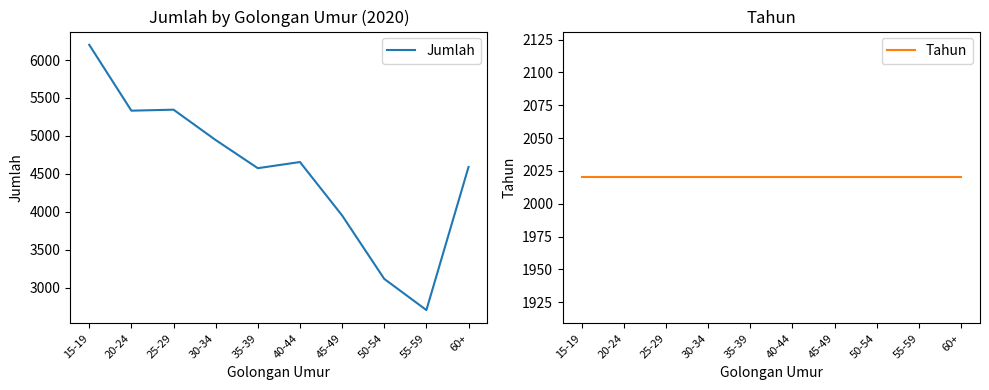

At how many categories does at least one series exceed 5641?

1